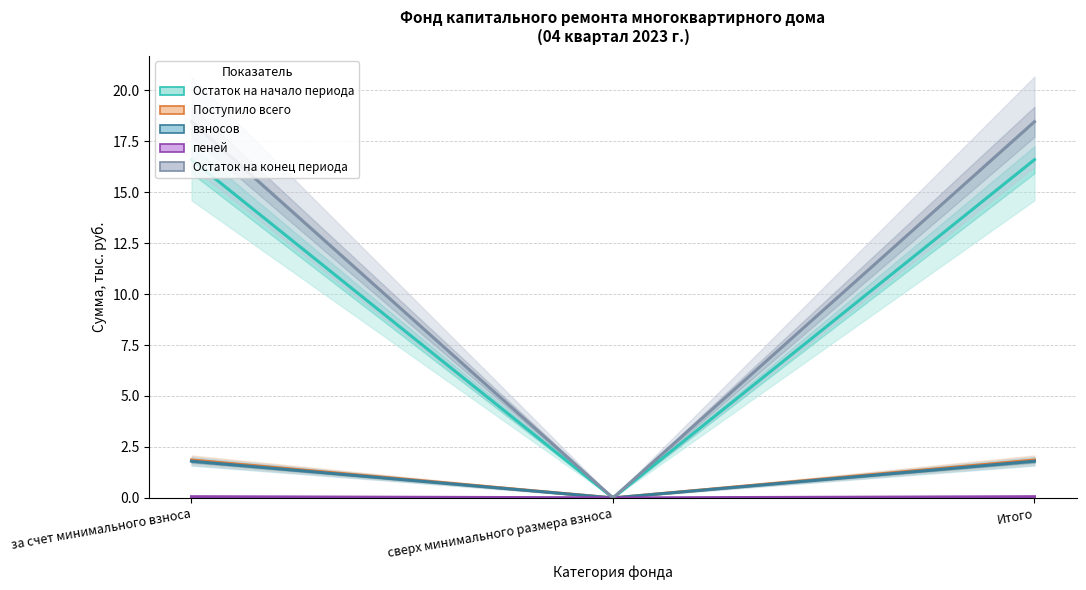

Is it true that пеней equals 0.1 at за счет минимального взноса?

True